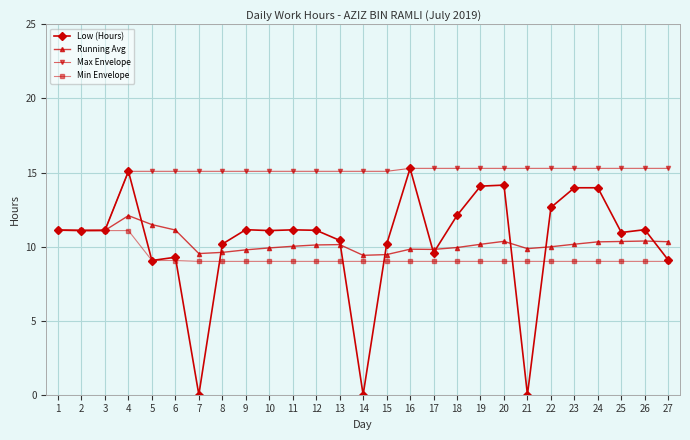

What is the value of the Running Avg point at the 26th from the left?

10.4